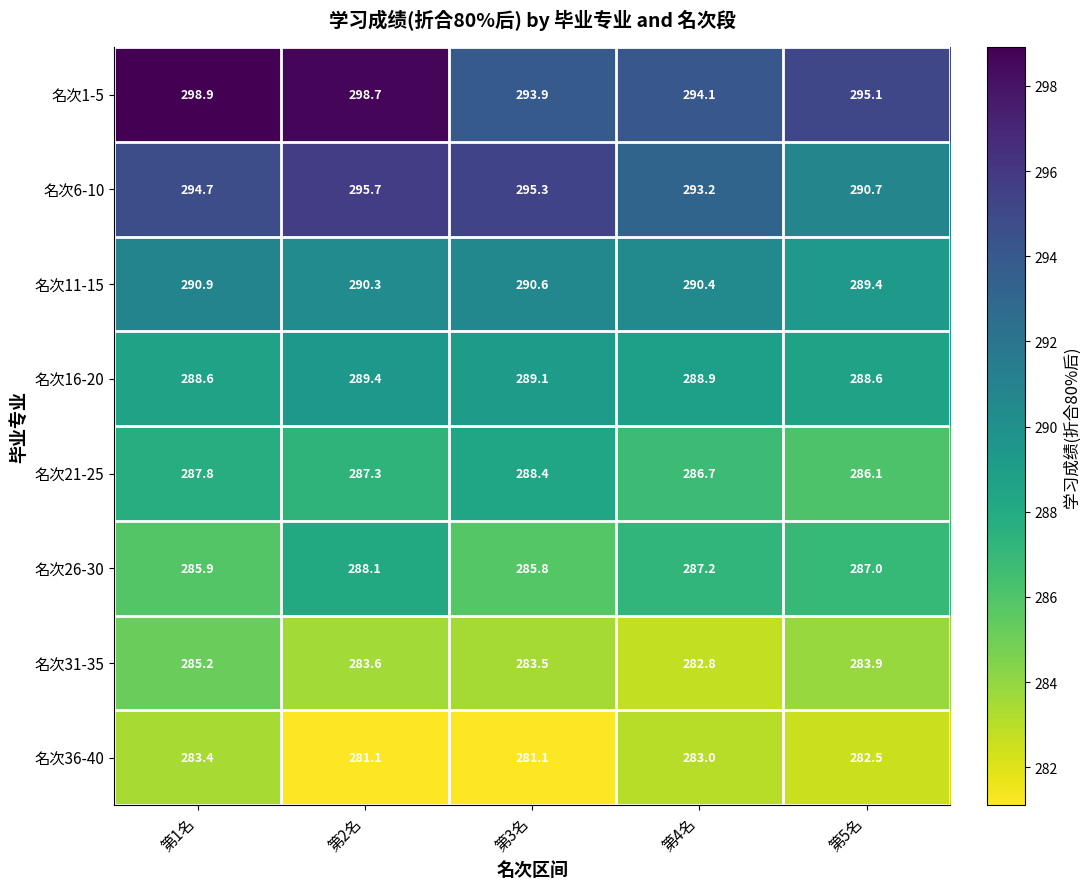

Read the 名次36-40 value at 第3名.

281.1